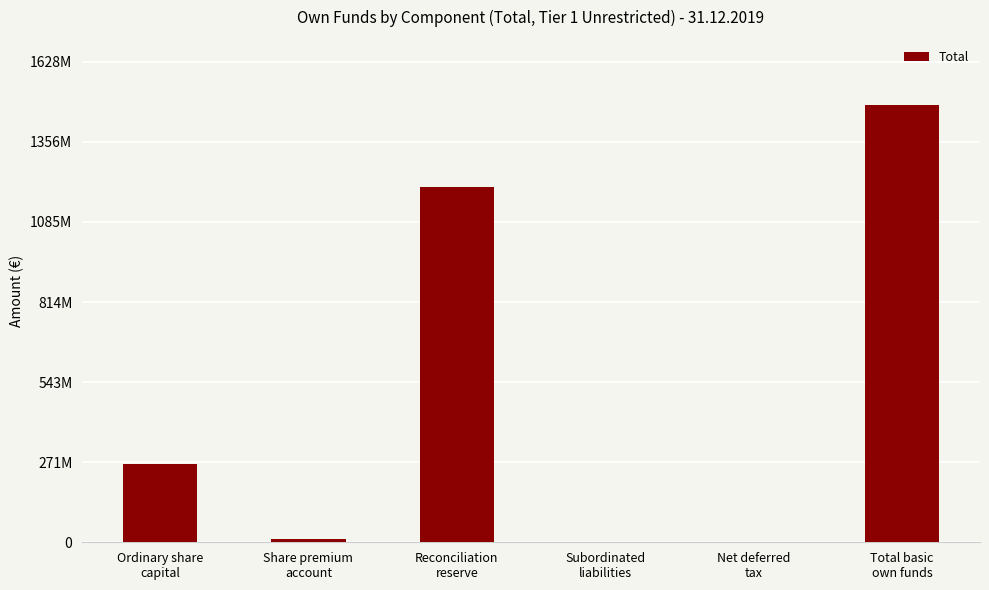

Is it true that the value at Total basic
own funds is 2099764538.1?

False